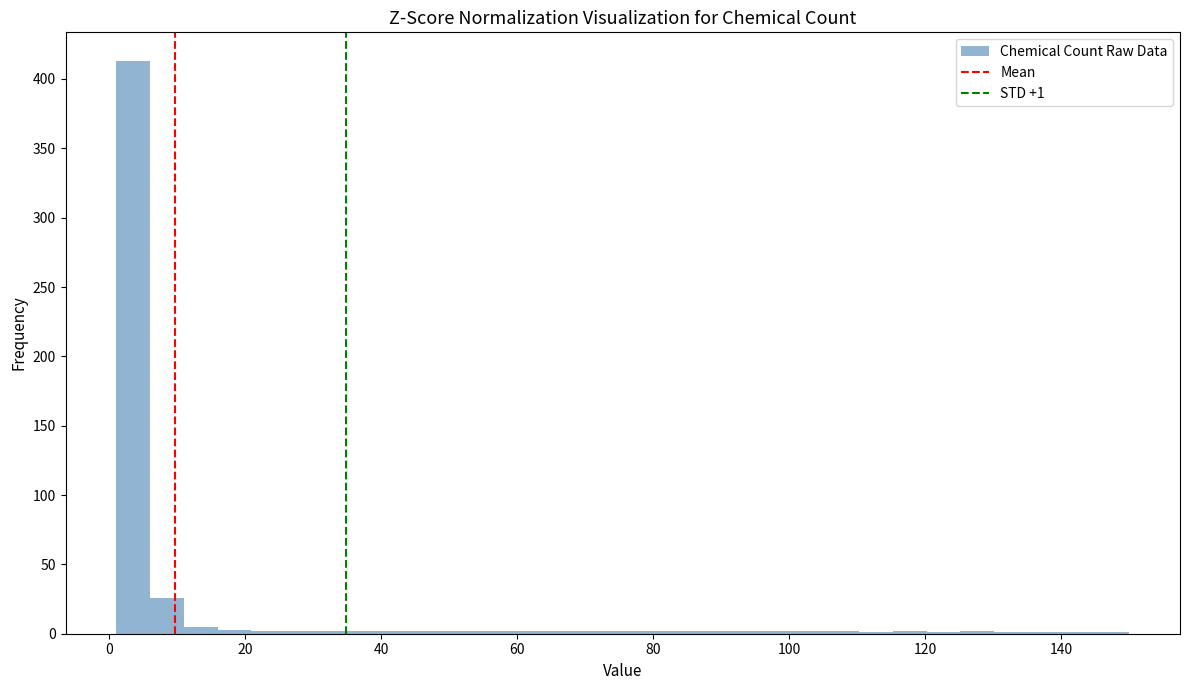

Read against the x-axis, roughly where is the centre of the tallest bar?

4